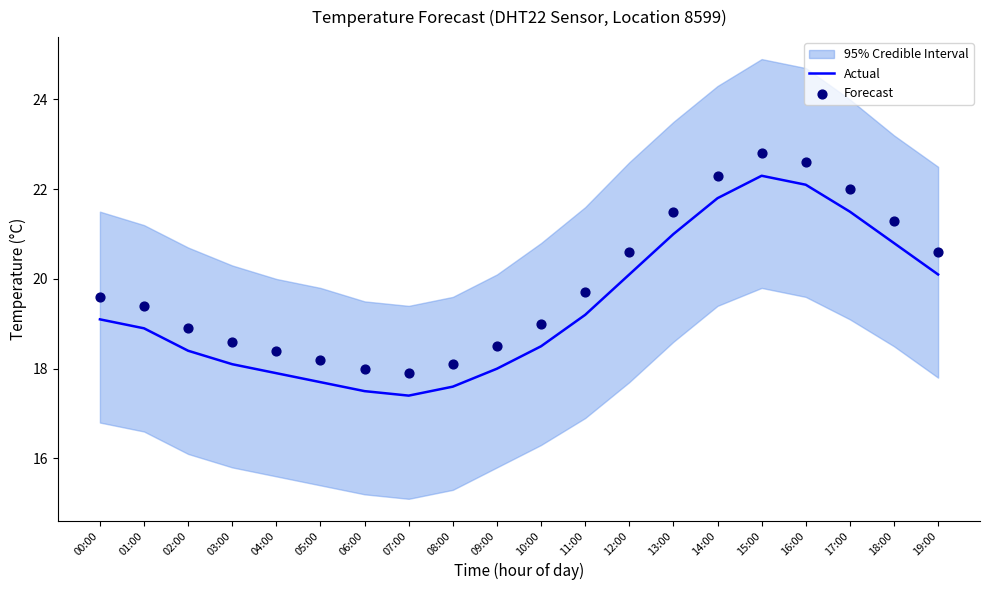

Which series reaches the minimum Y coordinate?

Actual